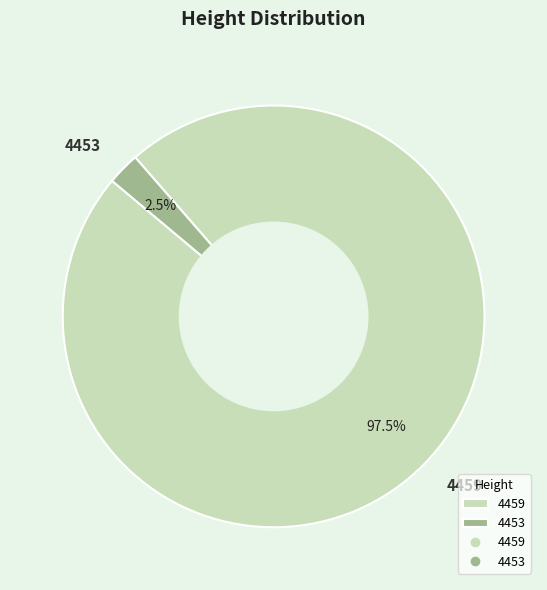

Is it true that 4453 is 10% of the pie?

False